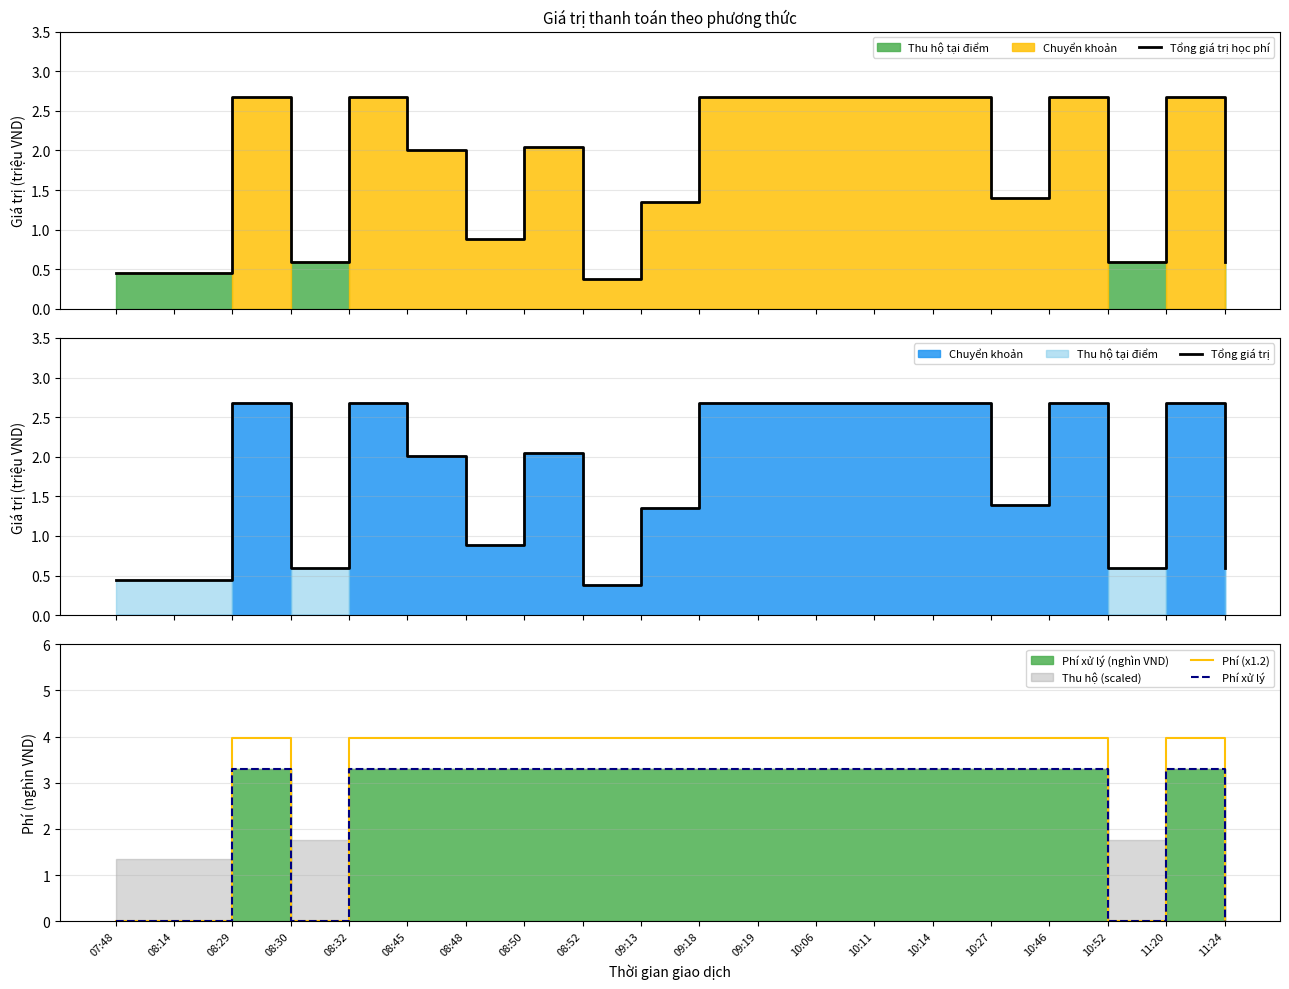

Reading left to right, transcribe all the data shown in this chart.

Tổng giá trị học phí: 0.4	0.5	2.7	0.6	2.7	2.0	0.9	2.0	0.4	1.4	2.7	2.7	2.7	2.7	2.7	1.4	2.7	0.6	2.7	0.6
Tổng giá trị: 0.4	0.5	2.7	0.6	2.7	2.0	0.9	2.0	0.4	1.4	2.7	2.7	2.7	2.7	2.7	1.4	2.7	0.6	2.7	0.6
Phí (x1.2): 0.0	0.0	4.0	0.0	4.0	4.0	4.0	4.0	4.0	4.0	4.0	4.0	4.0	4.0	4.0	4.0	4.0	0.0	4.0	0.0
Phí xử lý: 0.0	0.0	3.3	0.0	3.3	3.3	3.3	3.3	3.3	3.3	3.3	3.3	3.3	3.3	3.3	3.3	3.3	0.0	3.3	0.0